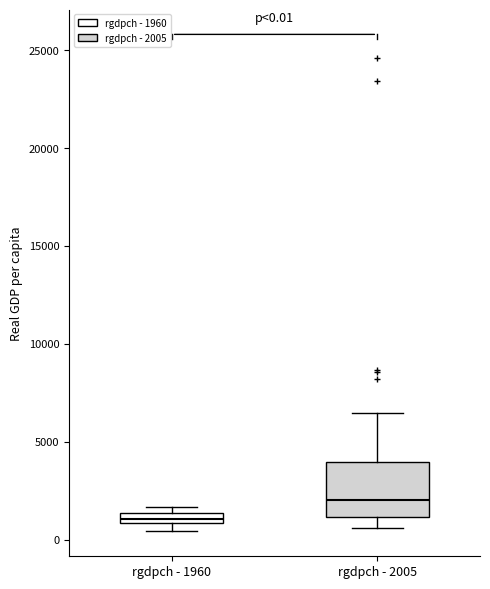

Comparing the boxes themselves (not the whiskers), which one is the tallest?

rgdpch - 2005